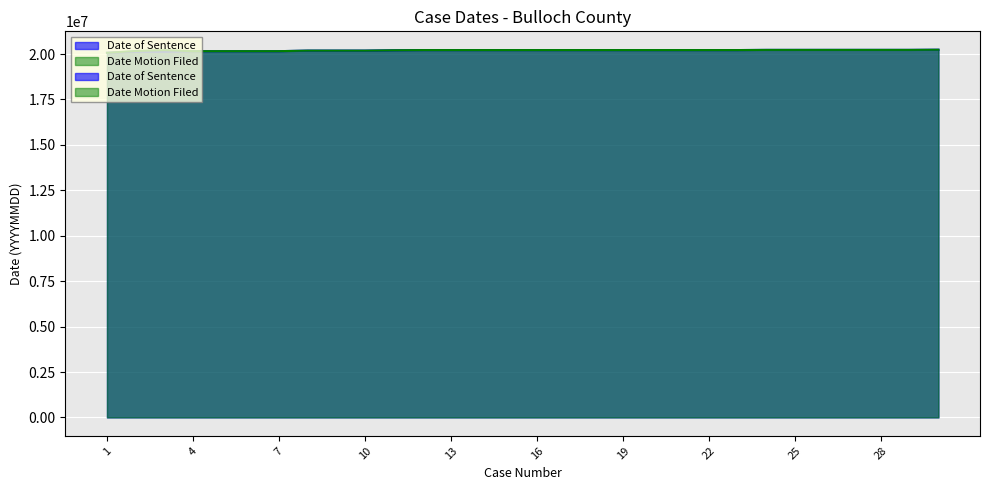

How many interior local valleys does the Date Motion Filed series have?

2